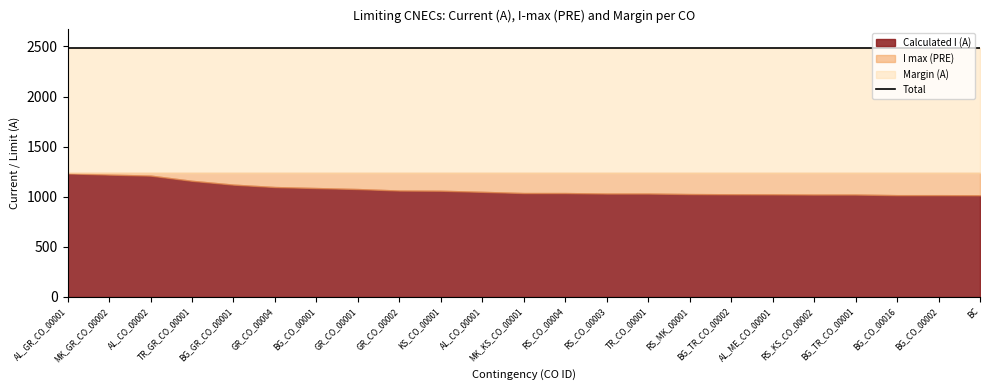

Rank the categories by Margin (A) value from lowest to highest.

BC, BG_CO_00016, BG_CO_00002, RS_KS_CO_00002, BG_TR_CO_00001, AL_ME_CO_00001, BG_TR_CO_00002, RS_MK_00001, RS_CO_00003, TR_CO_00001, MK_KS_CO_00001, RS_CO_00004, AL_CO_00001, KS_CO_00001, GR_CO_00002, GR_CO_00001, BG_CO_00001, GR_CO_00004, BG_GR_CO_00001, TR_GR_CO_00001, AL_CO_00002, MK_GR_CO_00002, AL_GR_CO_00001